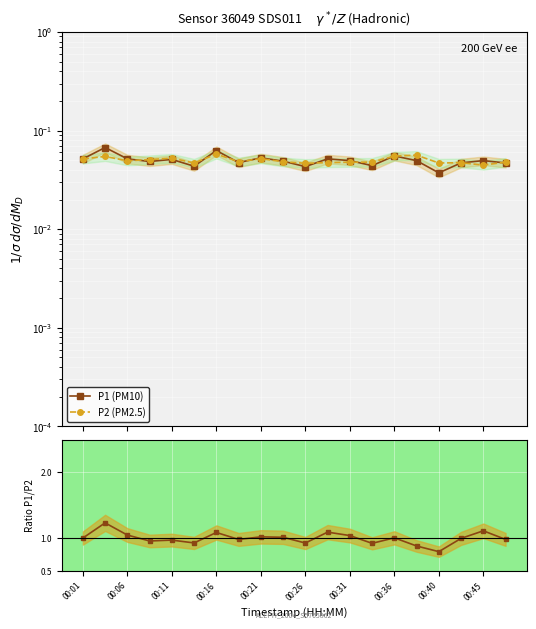

True or false: Ratio P1/P2 has more than 2 points higher than both neighbors.

True